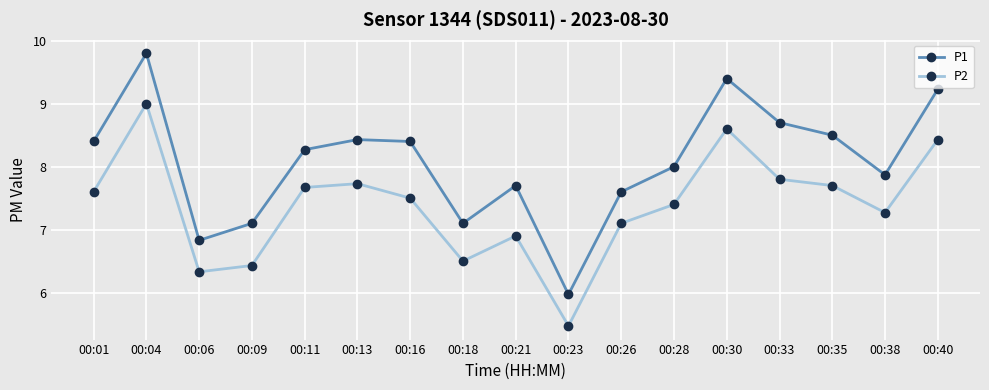

How many values in the P2 series are below 7?

5